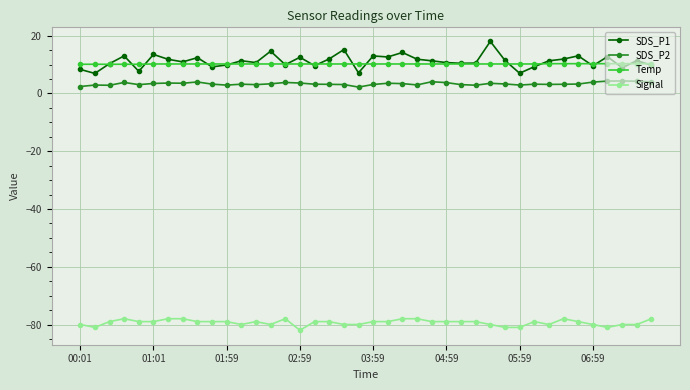

What is the greatest value displayed?

18.0